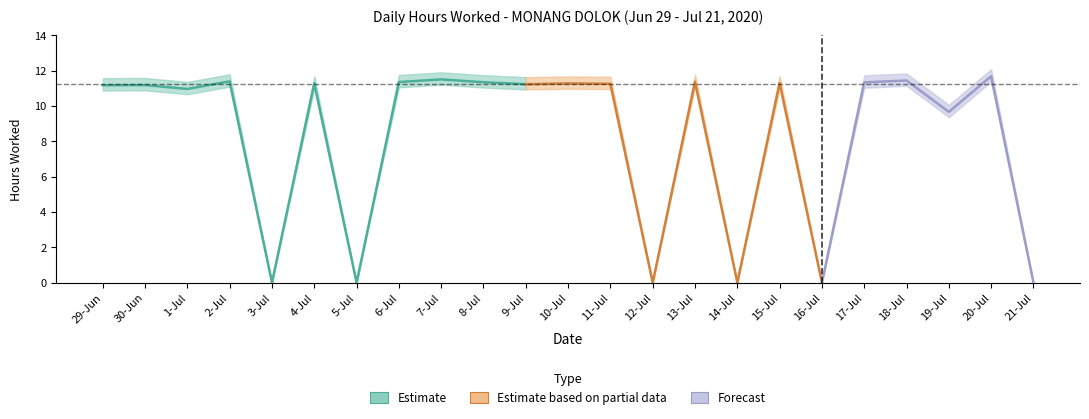

Reading left to right, what are all the values shown in this chart?

29=11.2	30=11.2	1=11.0	2=11.4	3=0.0	4=11.3	5=0.0	6=11.3	7=11.5	8=11.3	9=11.2	10=11.3	11=11.2	12=0.0	13=11.4	14=0.0	15=11.3	16=0.0	17=11.3	18=11.4	19=9.7	20=11.7	21=0.0